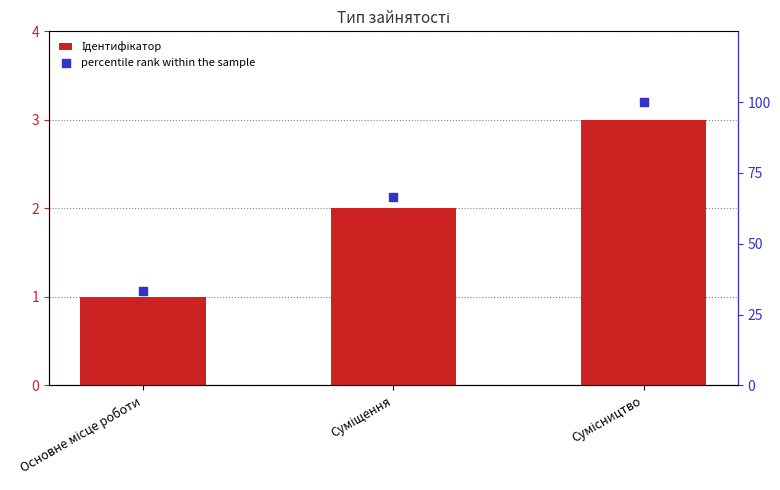

Which series has the largest total across all categories?

percentile rank within the sample